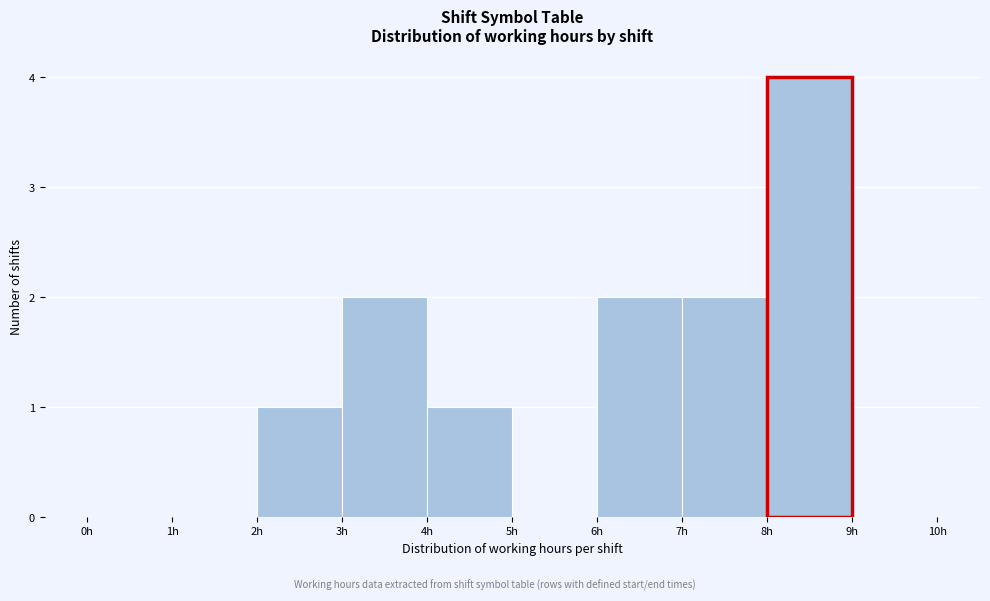

Over which range of the x-axis is the bar tallest?

8 to 9